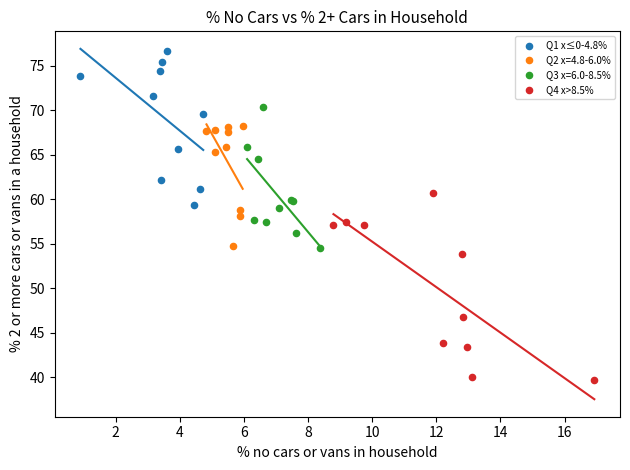

Which series has the largest Y range (max minus min)?

Q4 x>8.5%